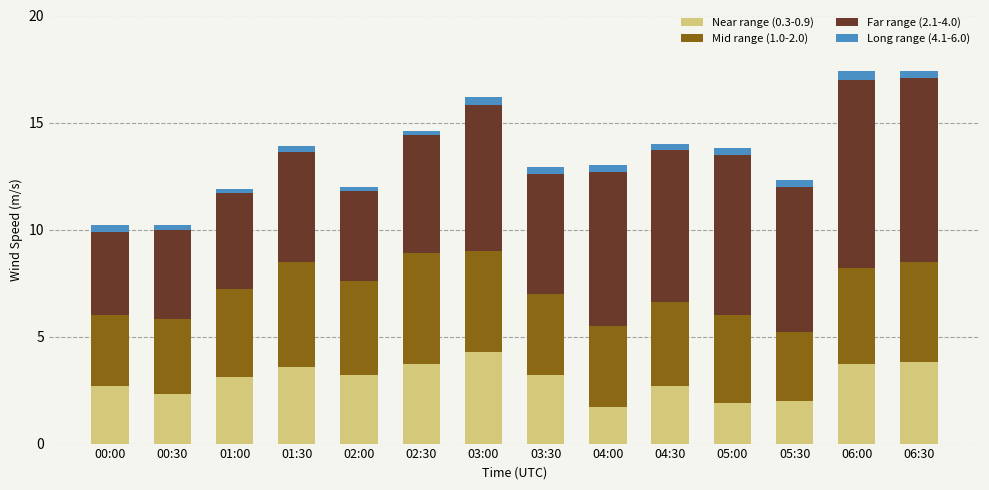

The value of Near range (0.3-0.9) at 01:30 is 1.9. True or false?

False